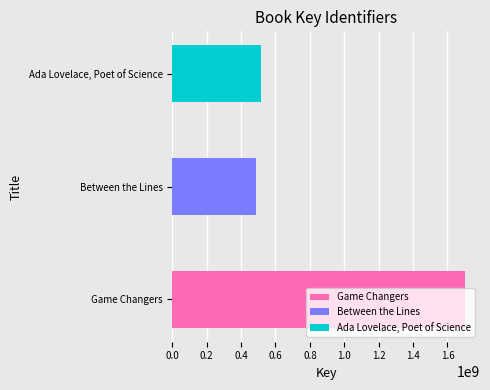

Approximately how many times larger is the value at Between the Lines compared to Game Changers?

0.3